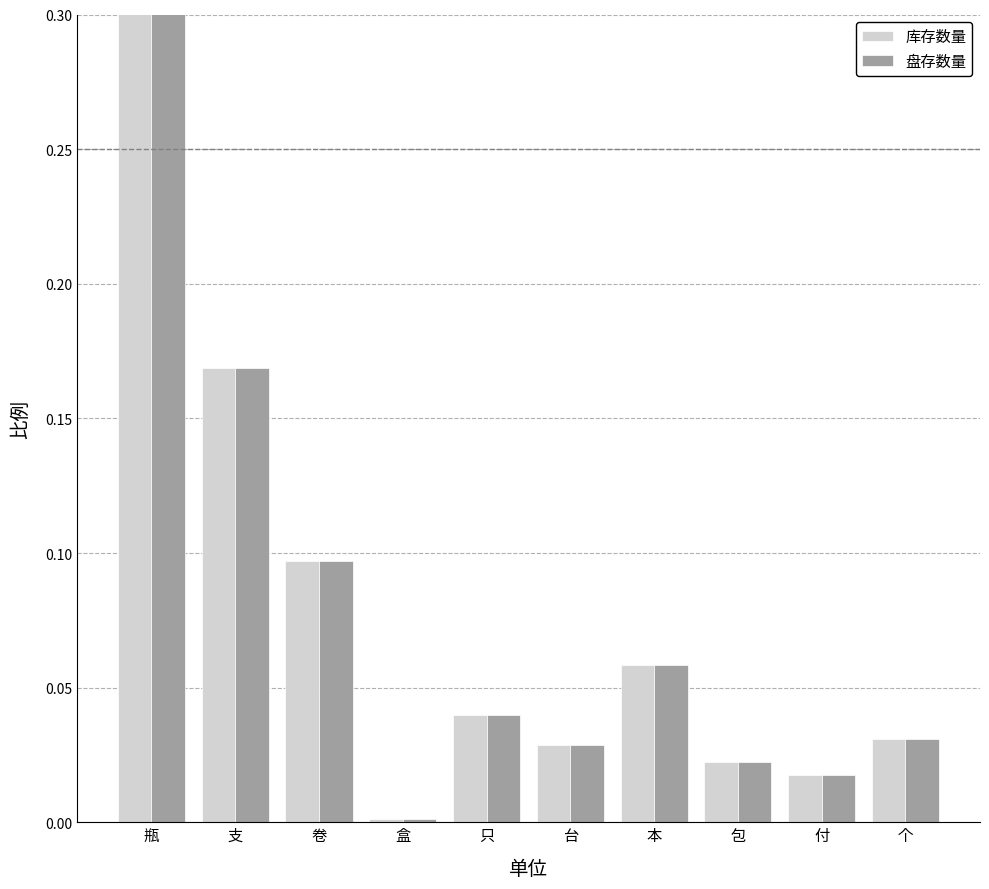

What is the total value across all series at 台?

0.1